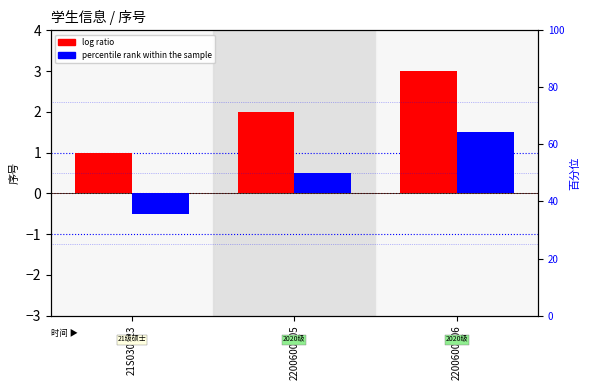

Reading left to right, transcribe all the data shown in this chart.

log ratio: 21S030023=1.0	2200600405=2.0	2200600406=3.0
percentile rank within the sample: 21S030023=-0.5	2200600405=0.5	2200600406=1.5